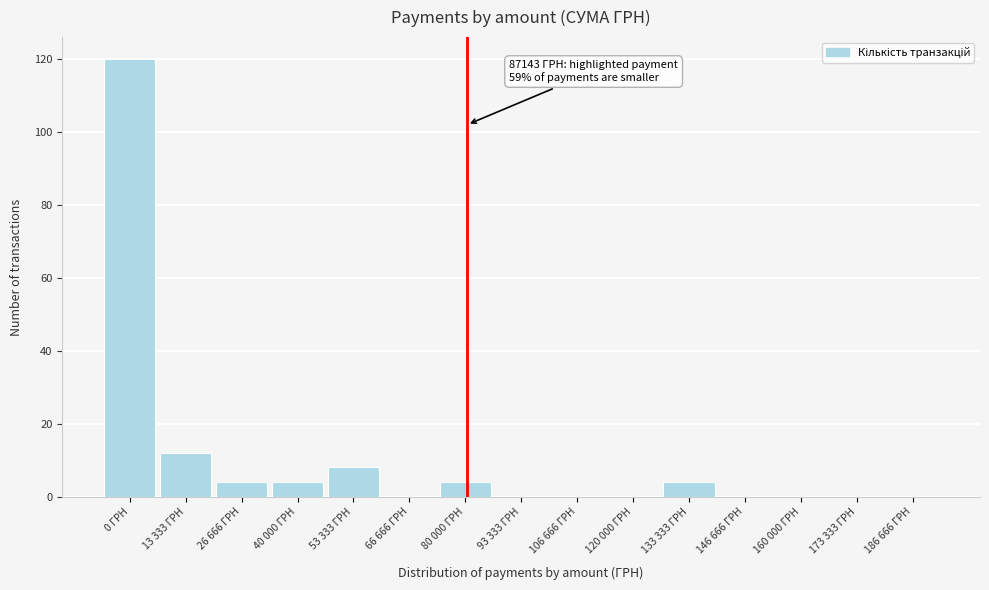

Reading right to left, transcribe all the data shown in this chart.

186 666 ГРН=0	173 333 ГРН=0	160 000 ГРН=0	146 666 ГРН=0	133 333 ГРН=4	120 000 ГРН=0	106 666 ГРН=0	93 333 ГРН=0	80 000 ГРН=4	66 666 ГРН=0	53 333 ГРН=8	40 000 ГРН=4	26 666 ГРН=4	13 333 ГРН=12	0 ГРН=120